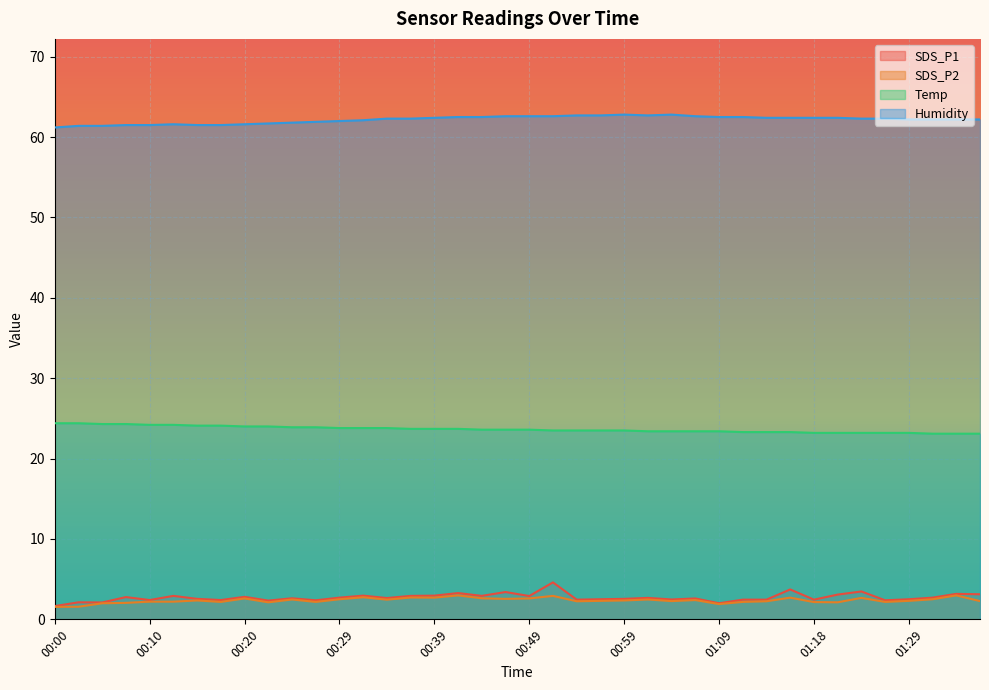

Rank the series by their maximum value, from highest to lowest.

Humidity, Temp, SDS_P1, SDS_P2